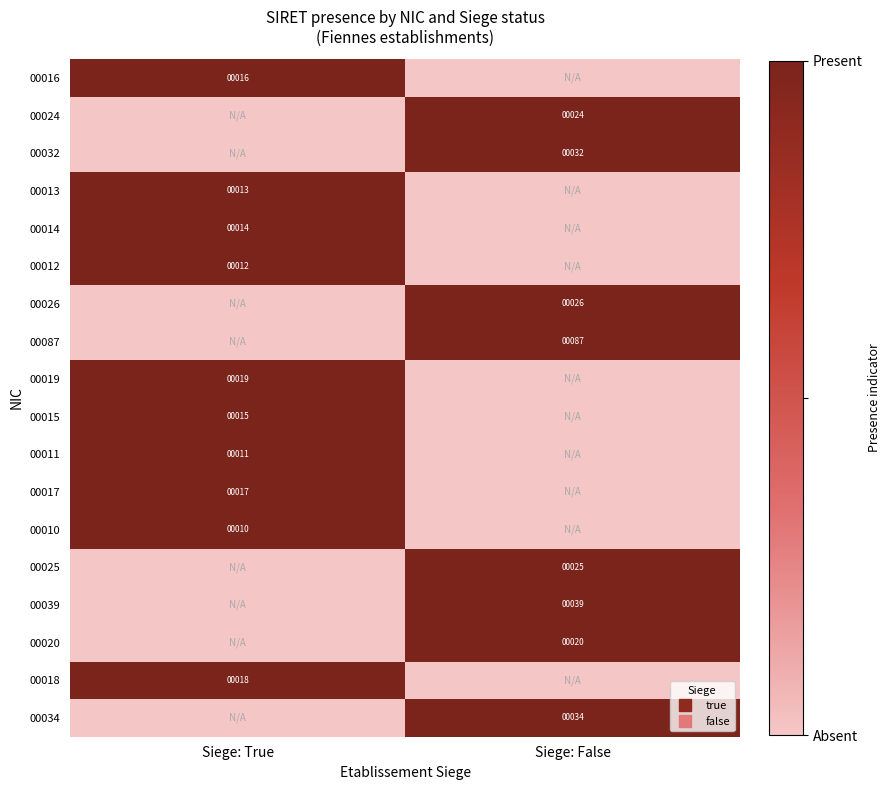

Which series has the largest range (max minus min)?

00016